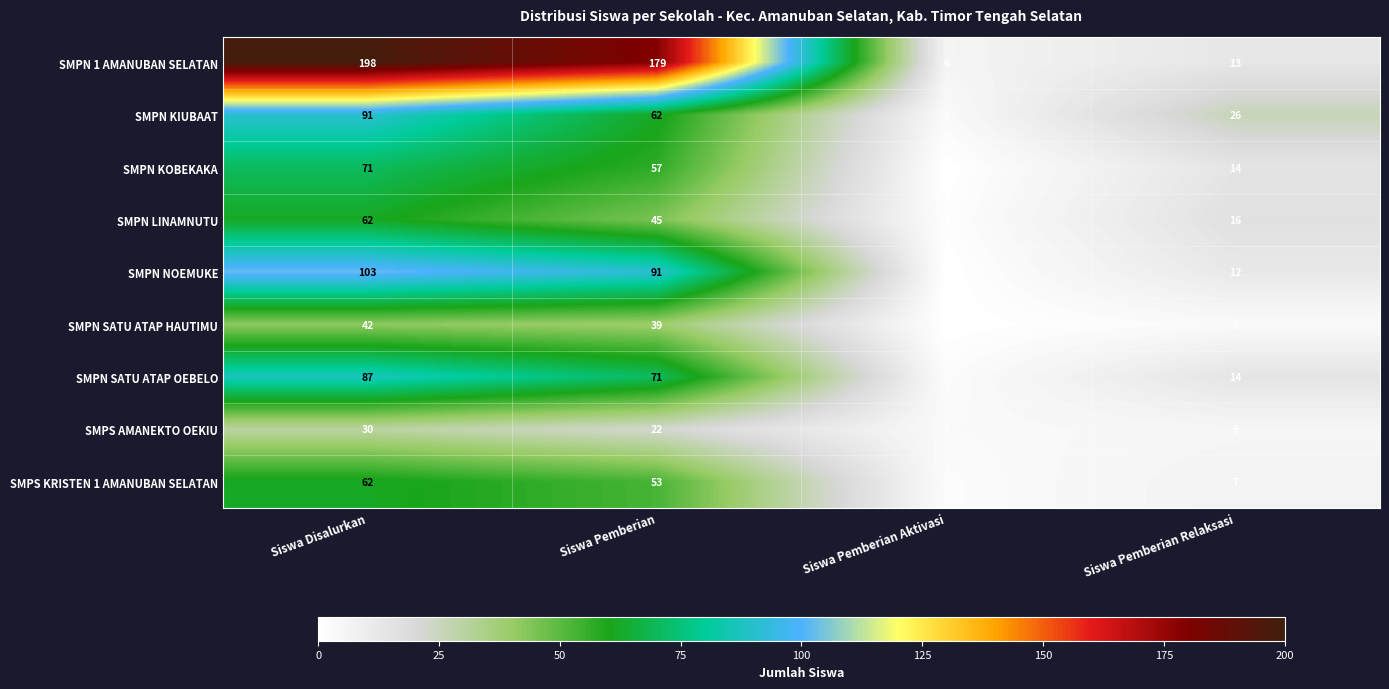

List the labels in order of SMPN KIUBAAT value, largest first.

Siswa Disalurkan, Siswa Pemberian, Siswa Pemberian Relaksasi, Siswa Pemberian Aktivasi